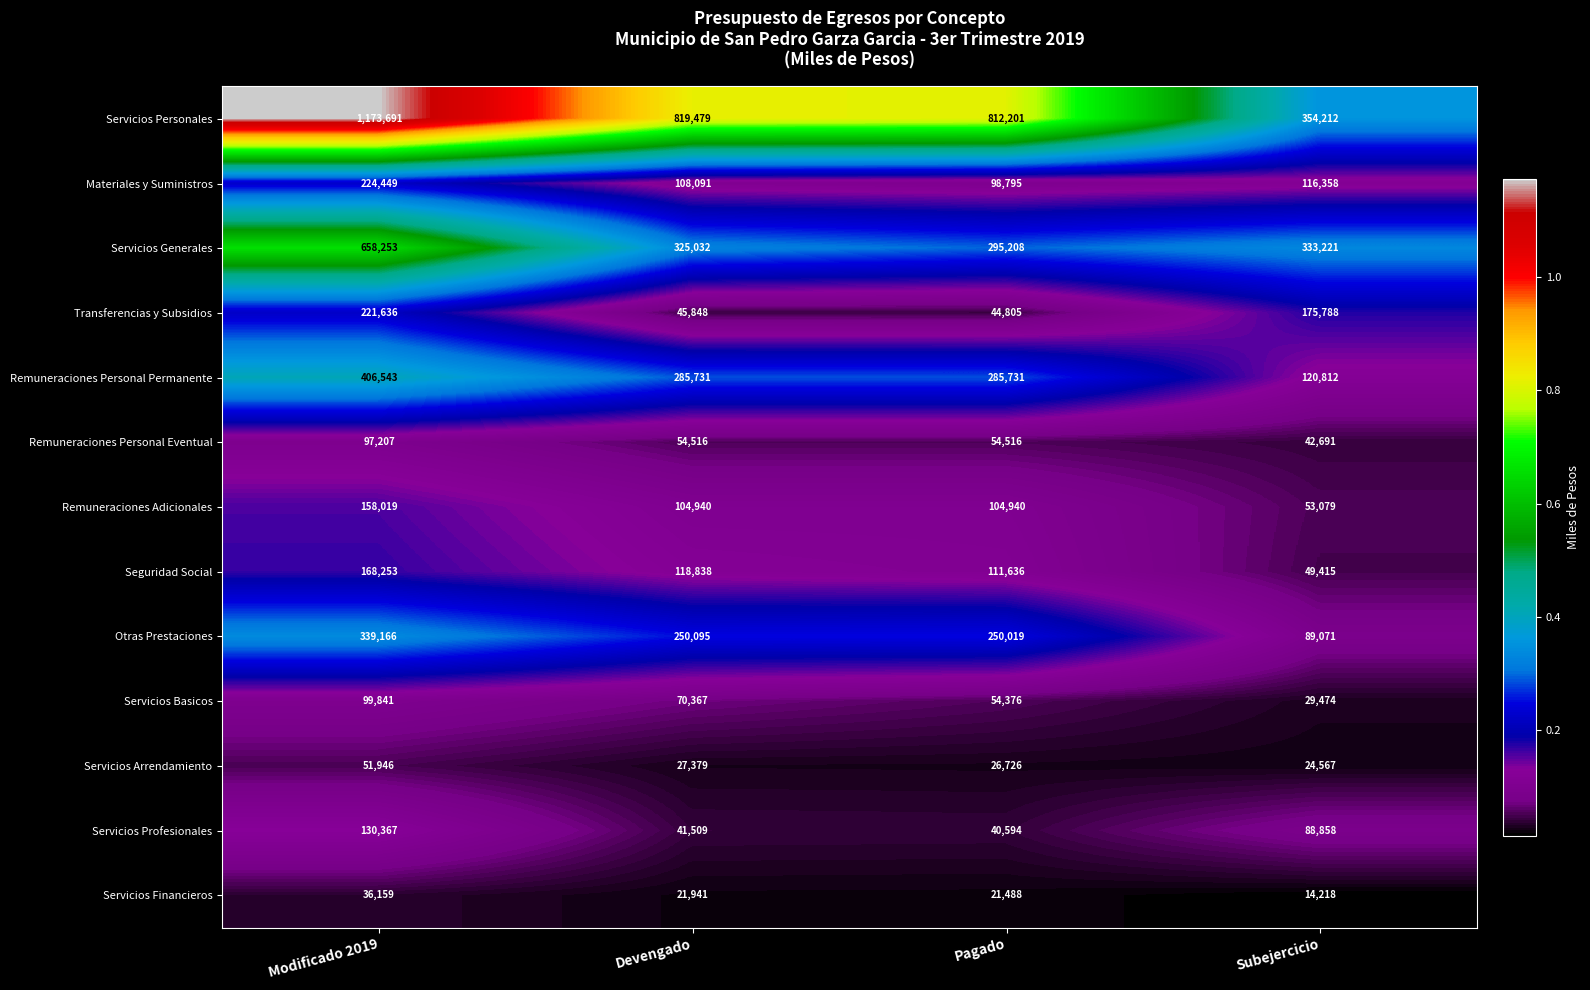

What is the total value across all series at Modificado 2019?

3765530